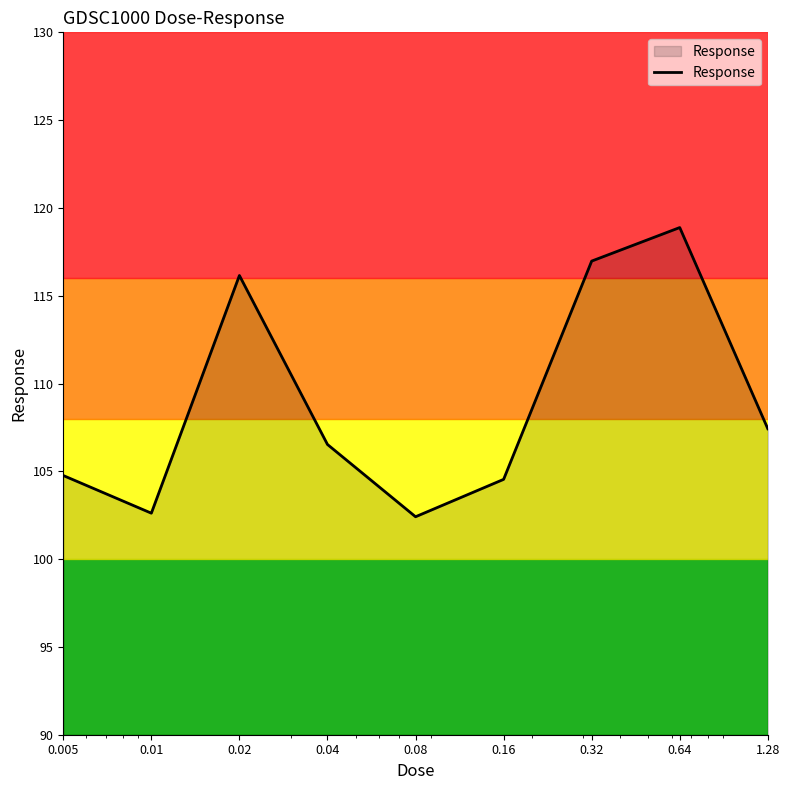

What is the minimum value shown in the chart?

102.4